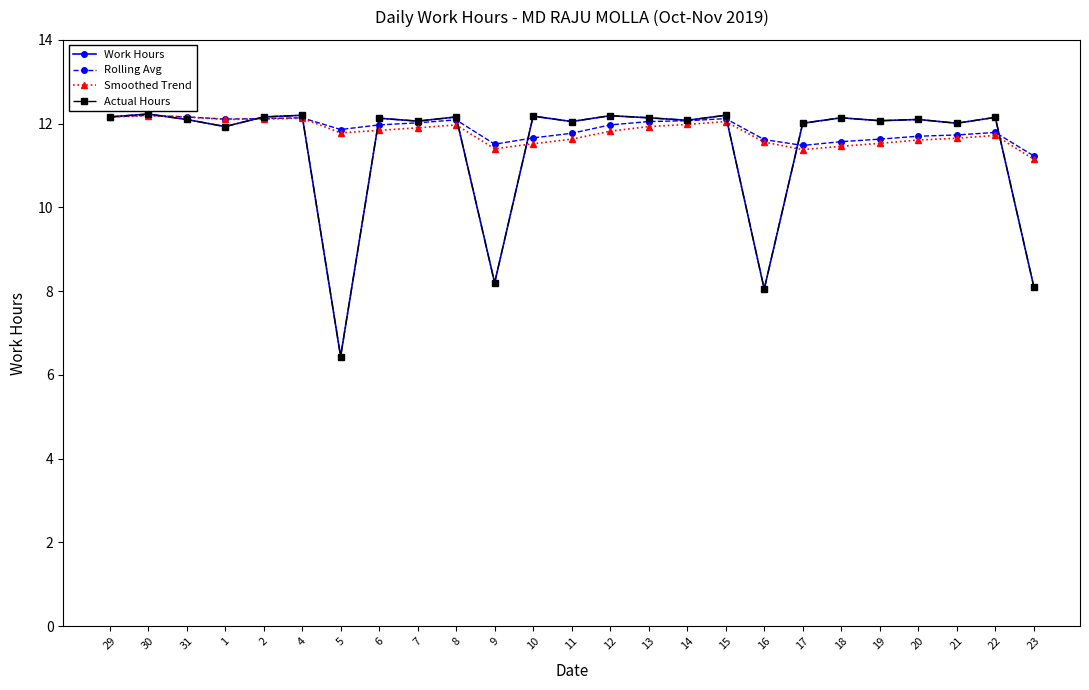

What is the difference between the highest and lowest values at 1?

0.2